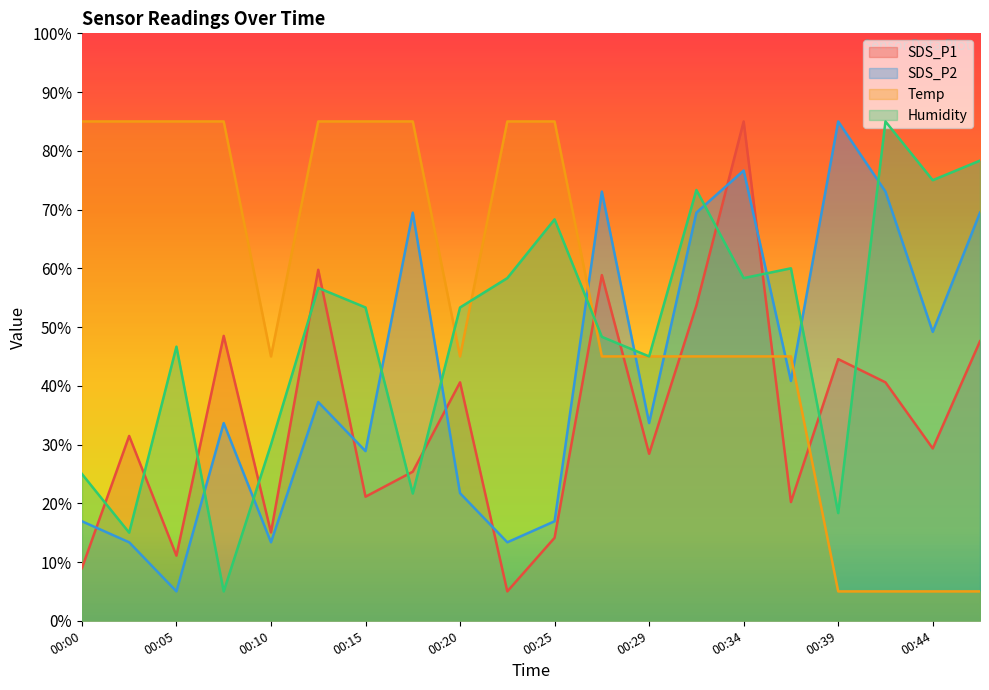

Reading left to right, transcribe all the data shown in this chart.

SDS_P1: 00:00=9.0	00:02=31.5	00:05=11.1	00:07=48.5	00:10=15.0	00:12=59.8	00:15=21.1	00:17=25.4	00:20=40.6	00:22=5.0	00:25=14.1	00:27=58.8	00:29=28.4	00:32=53.7	00:34=85.0	00:37=20.2	00:39=44.5	00:42=40.6	00:44=29.3	00:47=47.6
SDS_P2: 00:00=16.9	00:02=13.4	00:05=5.0	00:07=33.7	00:10=13.4	00:12=37.2	00:15=28.9	00:17=69.5	00:20=21.7	00:22=13.4	00:25=16.9	00:27=73.1	00:29=33.7	00:32=69.5	00:34=76.6	00:37=40.8	00:39=85.0	00:42=73.1	00:44=49.2	00:47=69.5
Temp: 00:00=85.0	00:02=85.0	00:05=85.0	00:07=85.0	00:10=45.0	00:12=85.0	00:15=85.0	00:17=85.0	00:20=45.0	00:22=85.0	00:25=85.0	00:27=45.0	00:29=45.0	00:32=45.0	00:34=45.0	00:37=45.0	00:39=5.0	00:42=5.0	00:44=5.0	00:47=5.0
Humidity: 00:00=25.0	00:02=15.0	00:05=46.7	00:07=5.0	00:10=30.0	00:12=56.7	00:15=53.3	00:17=21.7	00:20=53.3	00:22=58.3	00:25=68.3	00:27=48.3	00:29=45.0	00:32=73.3	00:34=58.3	00:37=60.0	00:39=18.3	00:42=85.0	00:44=75.0	00:47=78.3